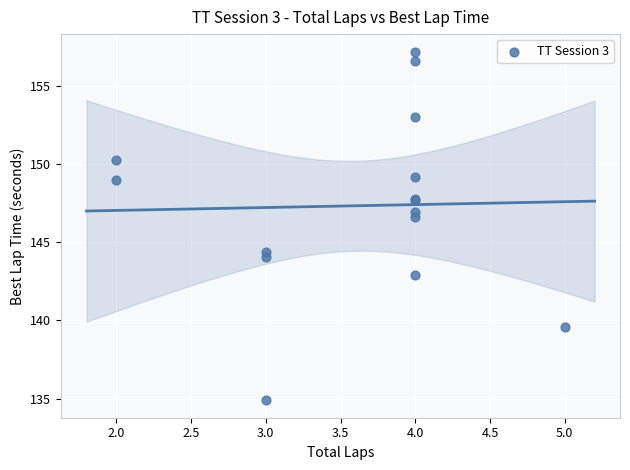

What Y value in the scatter plot is closest to 146?

146.6